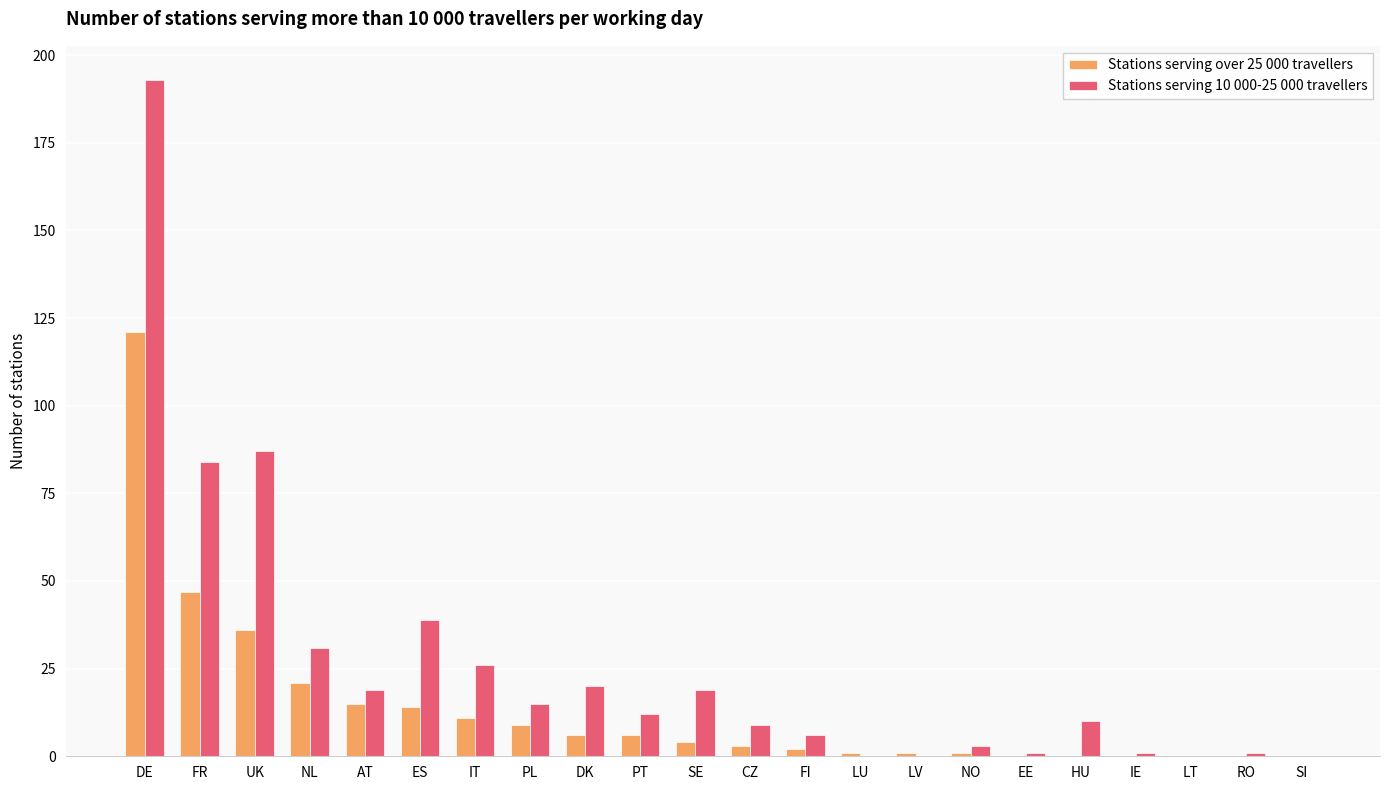

Which category has the highest value across all series?

DE